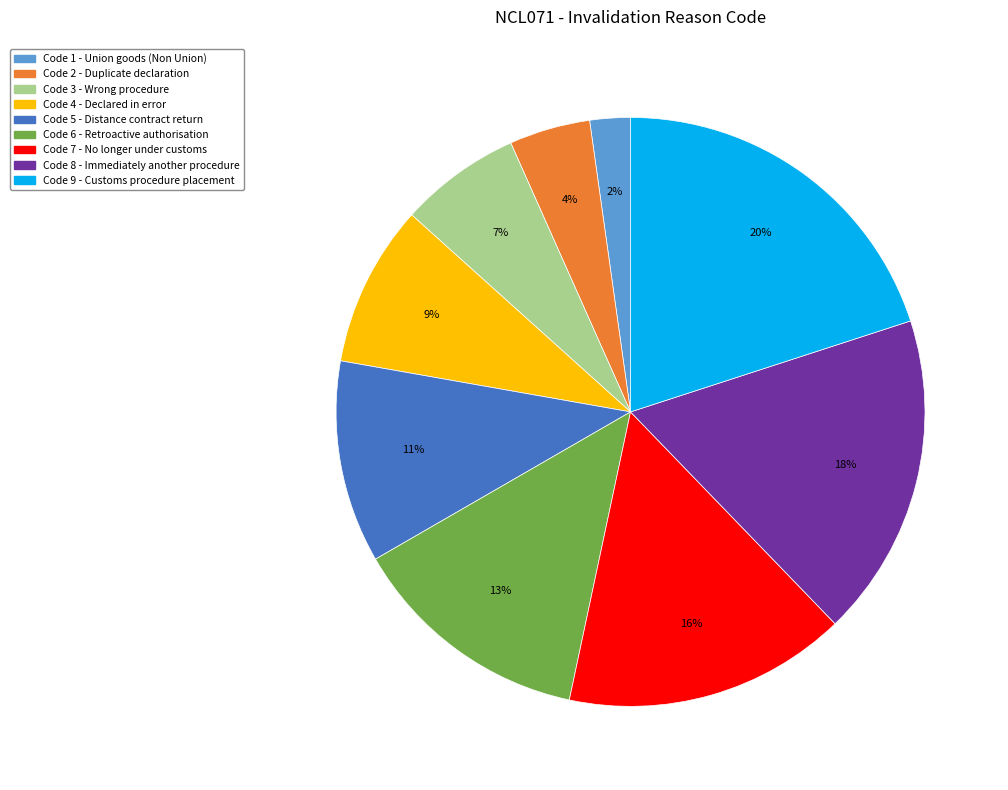

Count the number of slices in the pie.

9